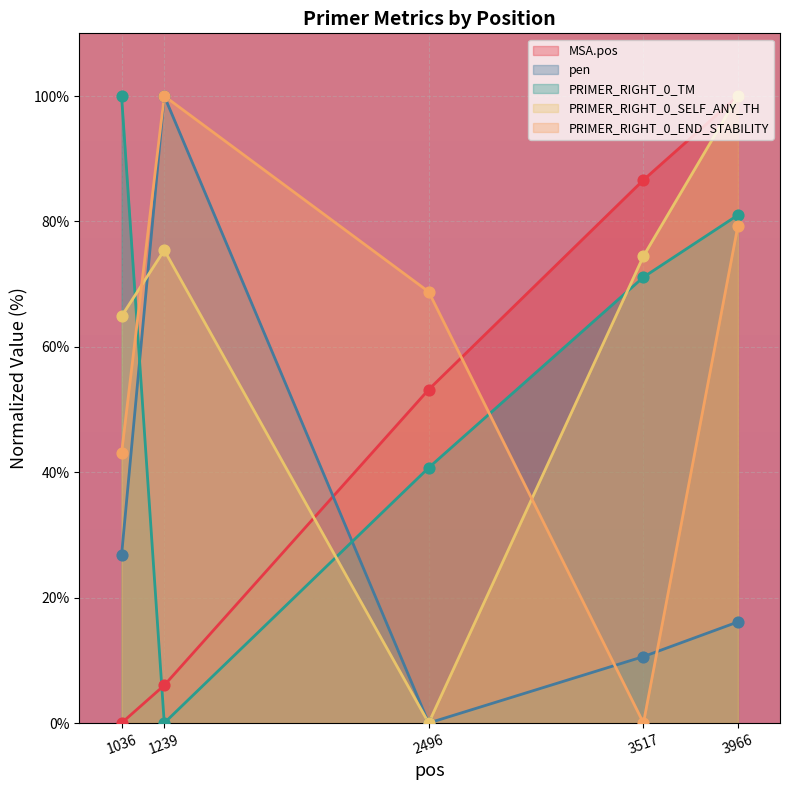

Which series has the largest Y range (max minus min)?

MSA.pos